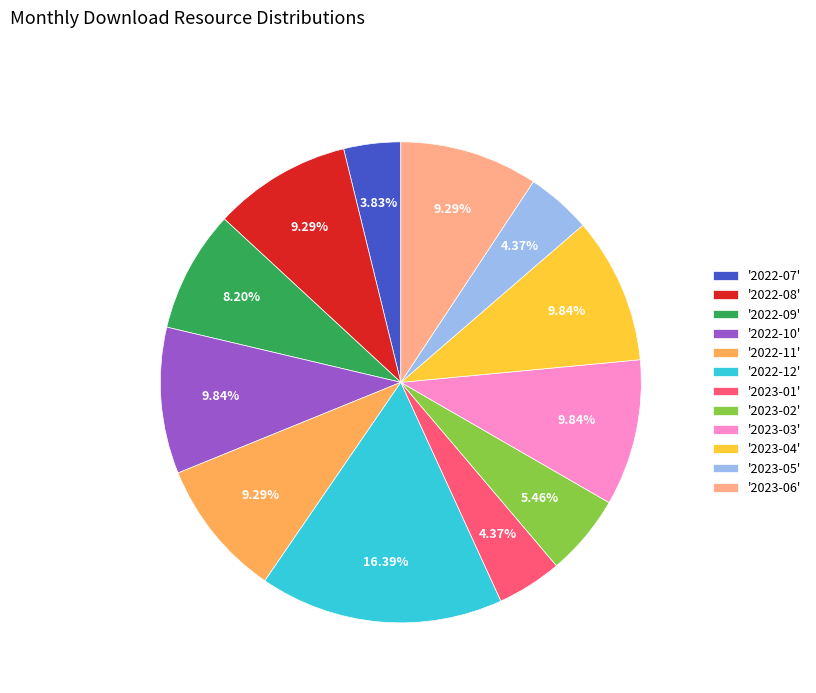

Count the number of slices in the pie.

12